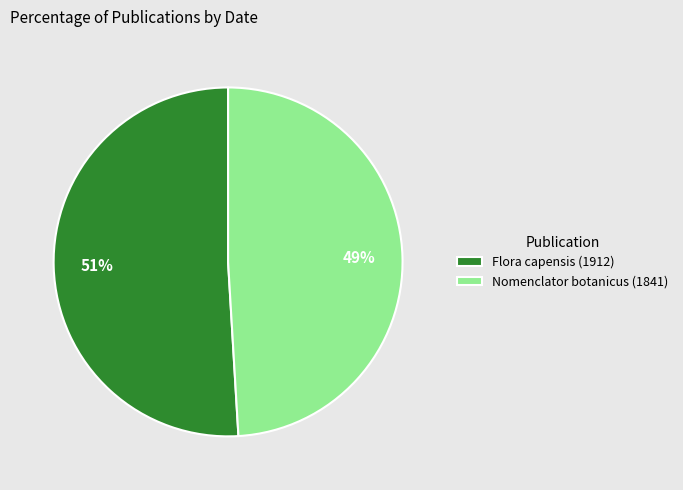

What is the majority slice?

Flora capensis (1912)